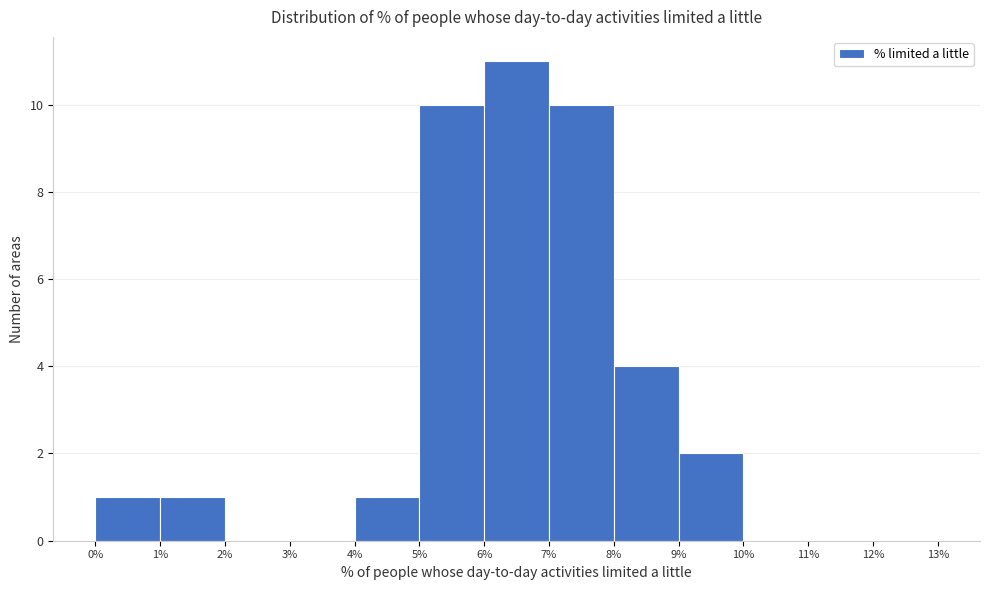

Reading left to right, list every bar in this chart as the range it spans on the x-axis followed by its height. The values are not printed on the chart, so give them approximately, as read against the axis.

0% to 1%: 1
1% to 2%: 1
2% to 3%: 0
3% to 4%: 0
4% to 5%: 1
5% to 6%: 10
6% to 7%: 11
7% to 8%: 10
8% to 9%: 4
9% to 10%: 2
10% to 11%: 0
11% to 12%: 0
12% to 13%: 0